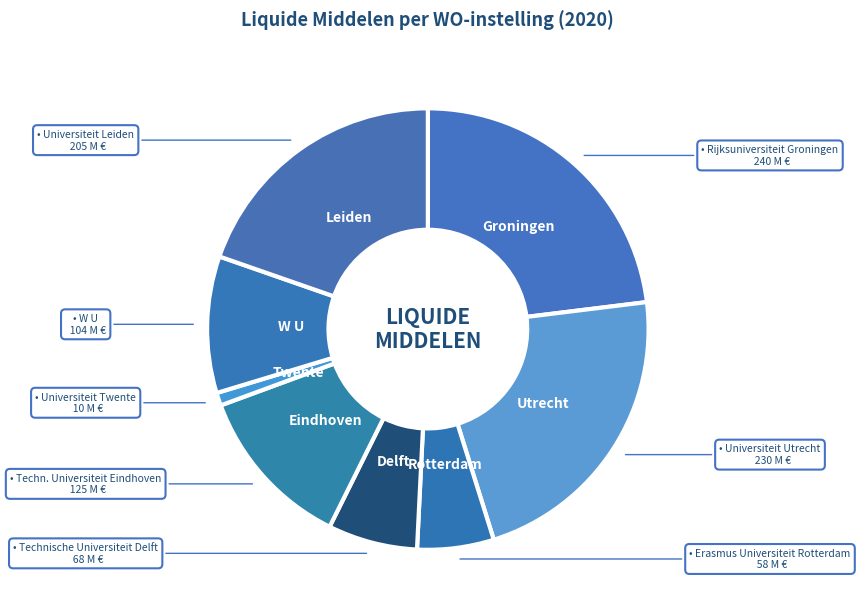

Is there any slice that represents more than half of the pie?

No